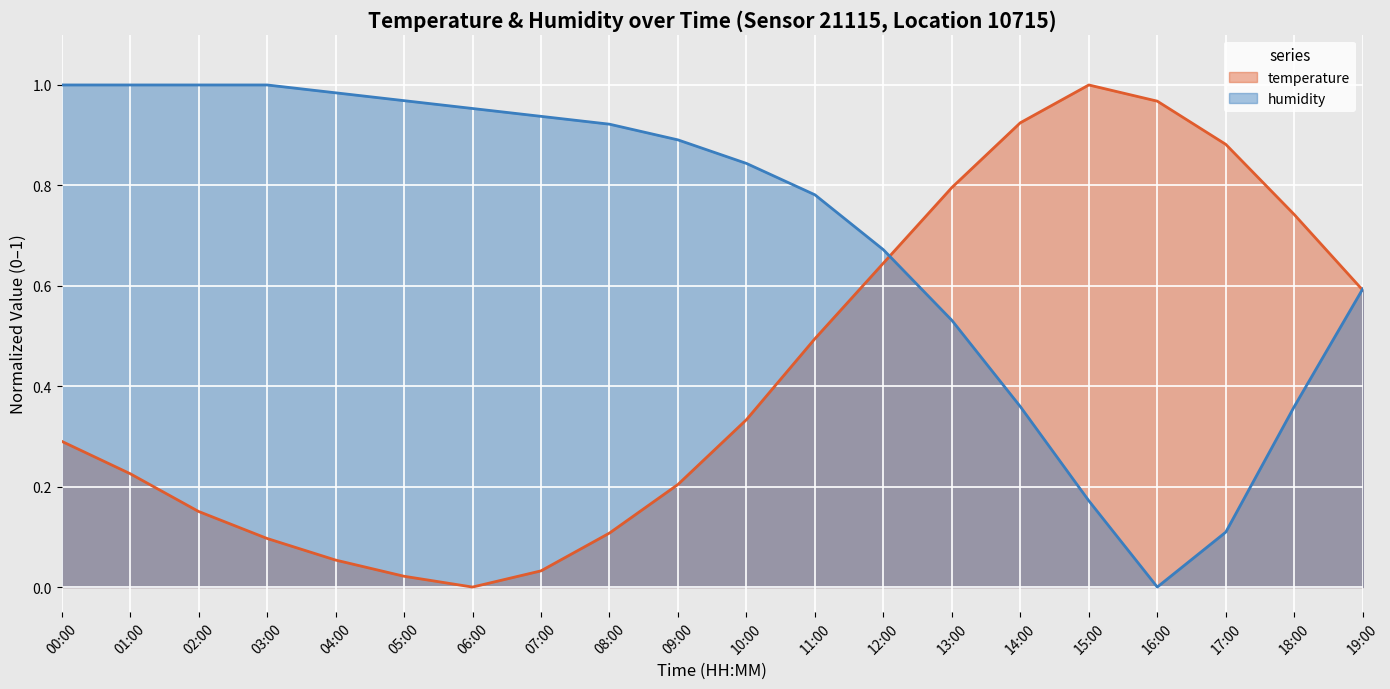

How many categories are shown in the chart?

20